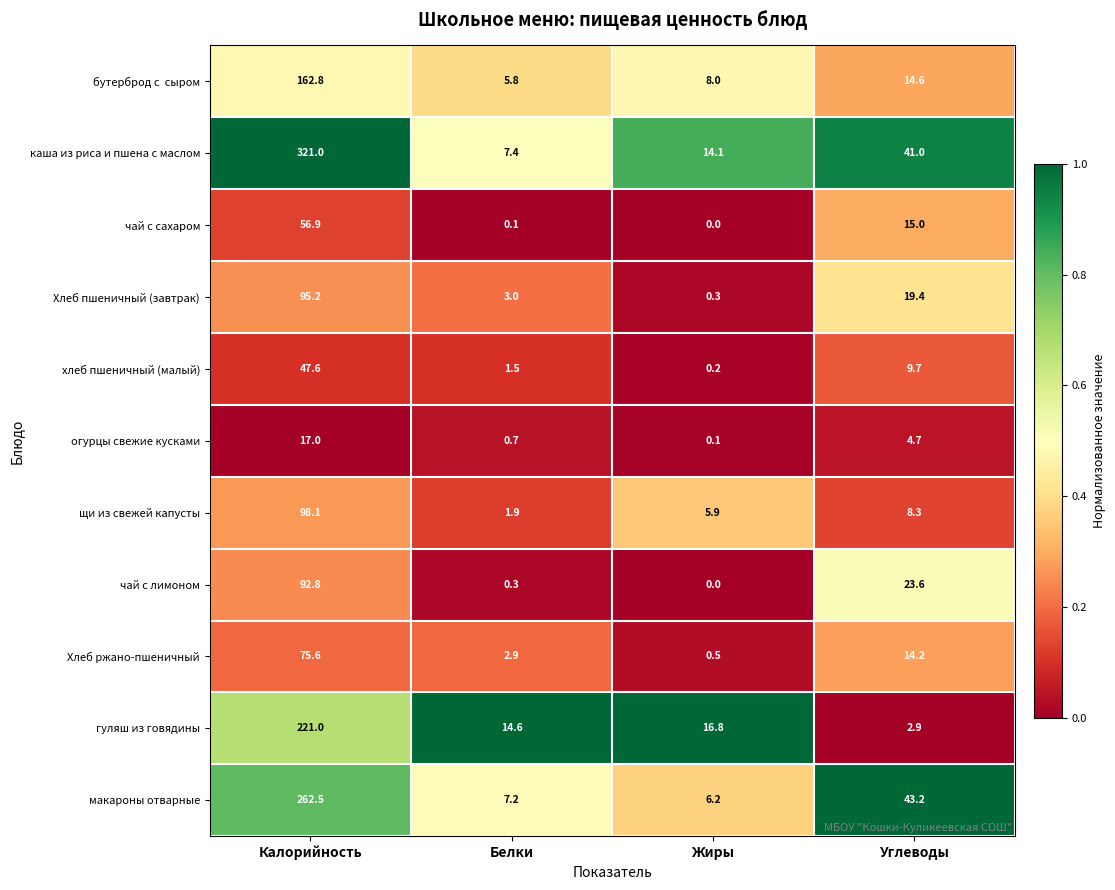

Between Калорийность and Углеводы, which series saw the biggest shift?

каша из риса и пшена с маслом